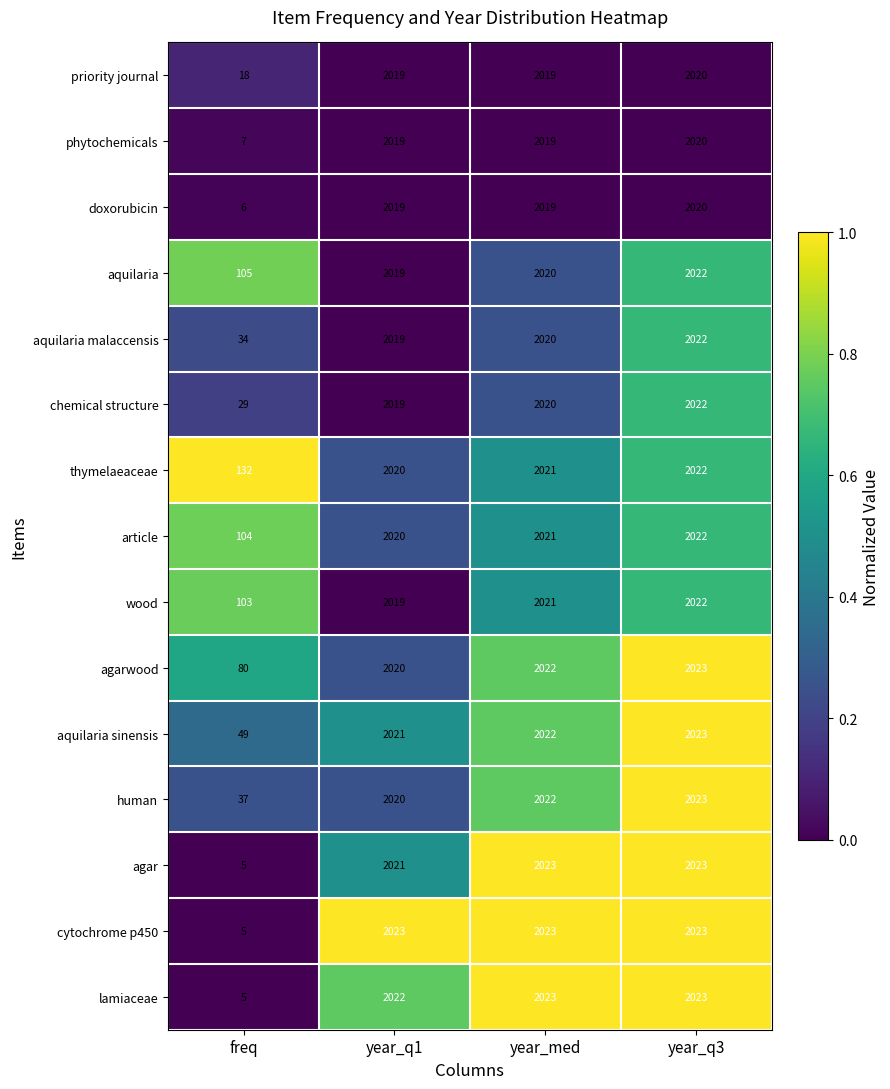

At which label is human closest to 1030?

year_q1